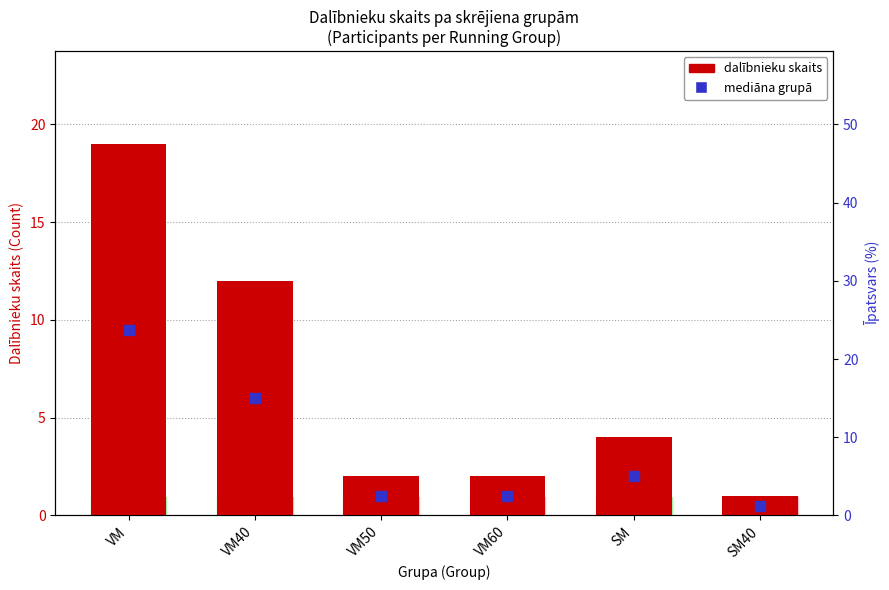

List the labels in order of value, smallest first.

SM40, VM50, VM60, SM, VM40, VM